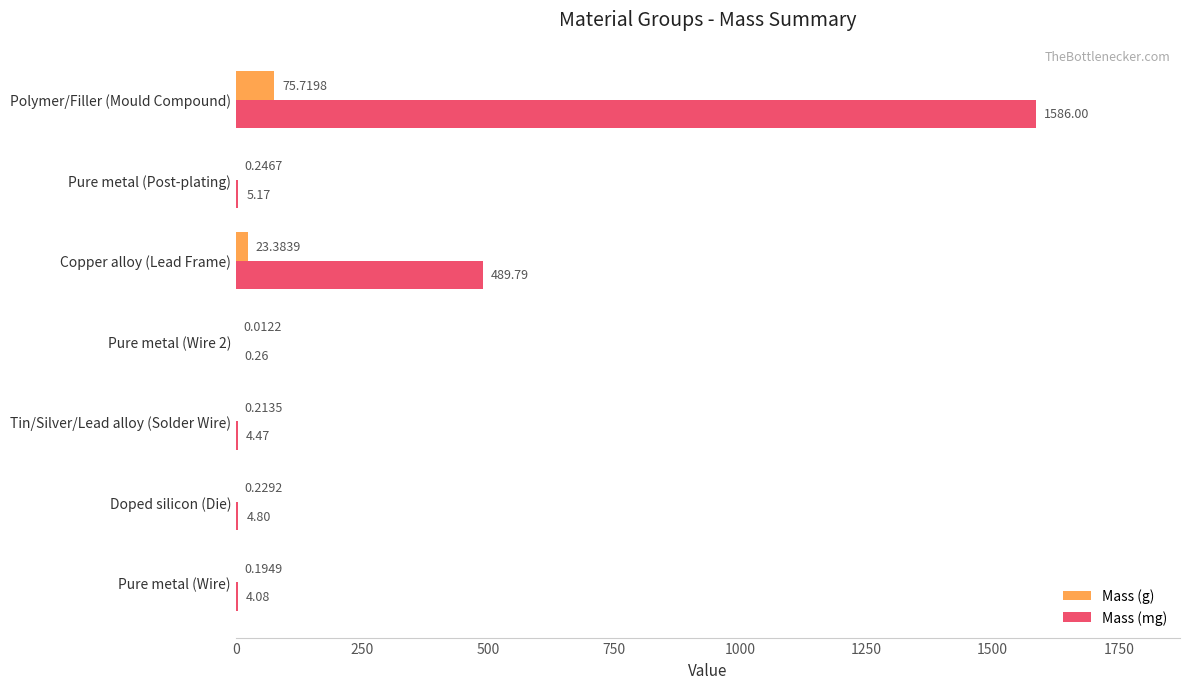

Between Tin/Silver/Lead alloy (Solder Wire) and Copper alloy (Lead Frame), which series saw the biggest shift?

Mass (mg)